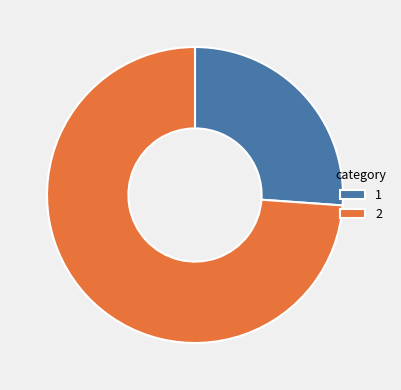

Rank the categories by value from highest to lowest.

2, 1